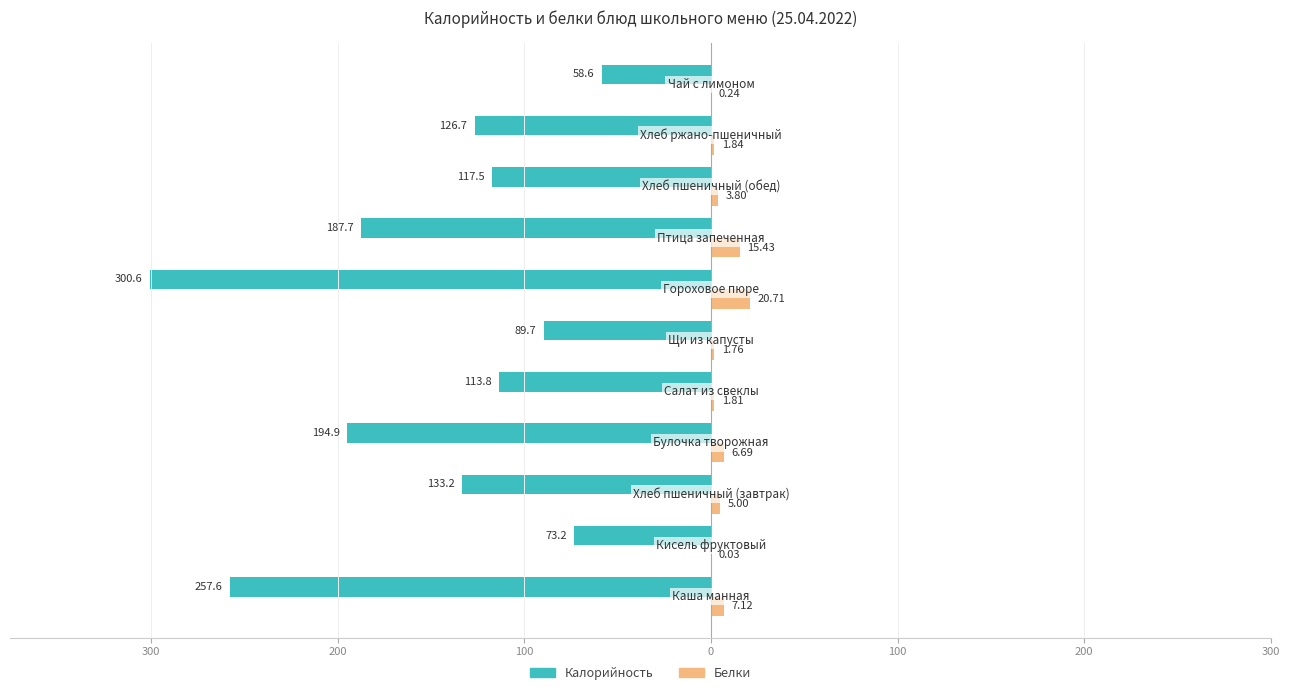

What are all the series names shown in the legend?

Калорийность, Белки